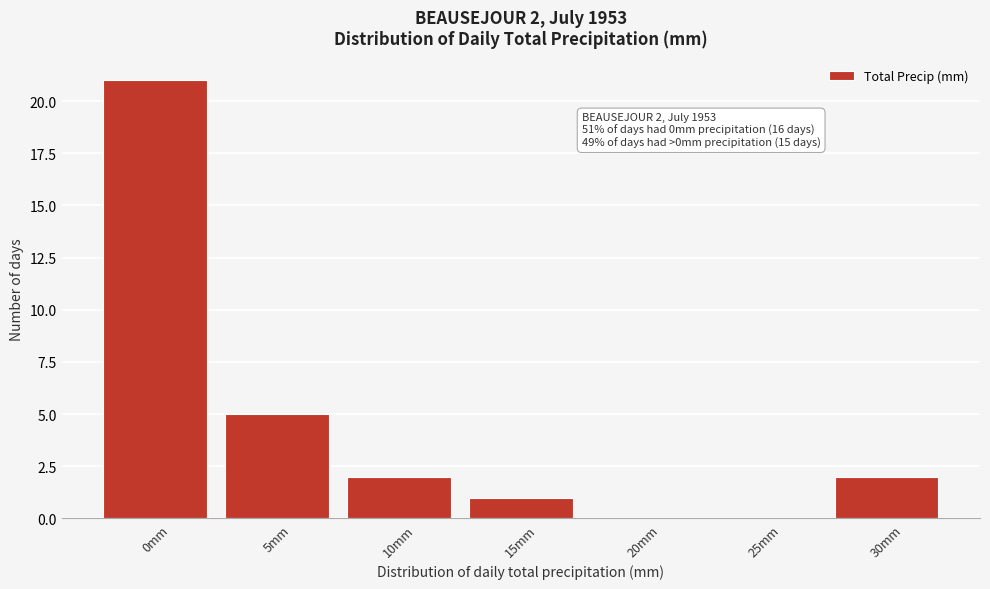

Reading right to left, transcribe all the data shown in this chart.

30mm=2	25mm=0	20mm=0	15mm=1	10mm=2	5mm=5	0mm=21